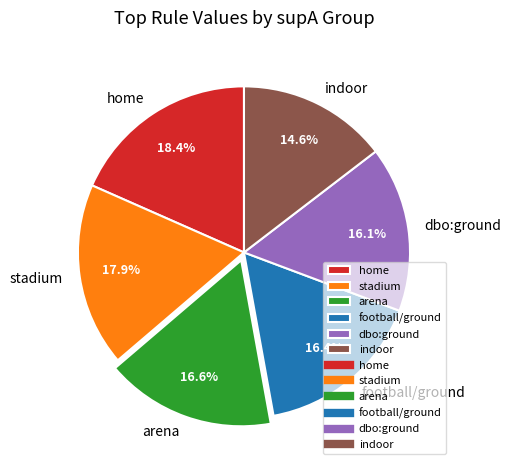

Is there a majority slice in this chart?

No